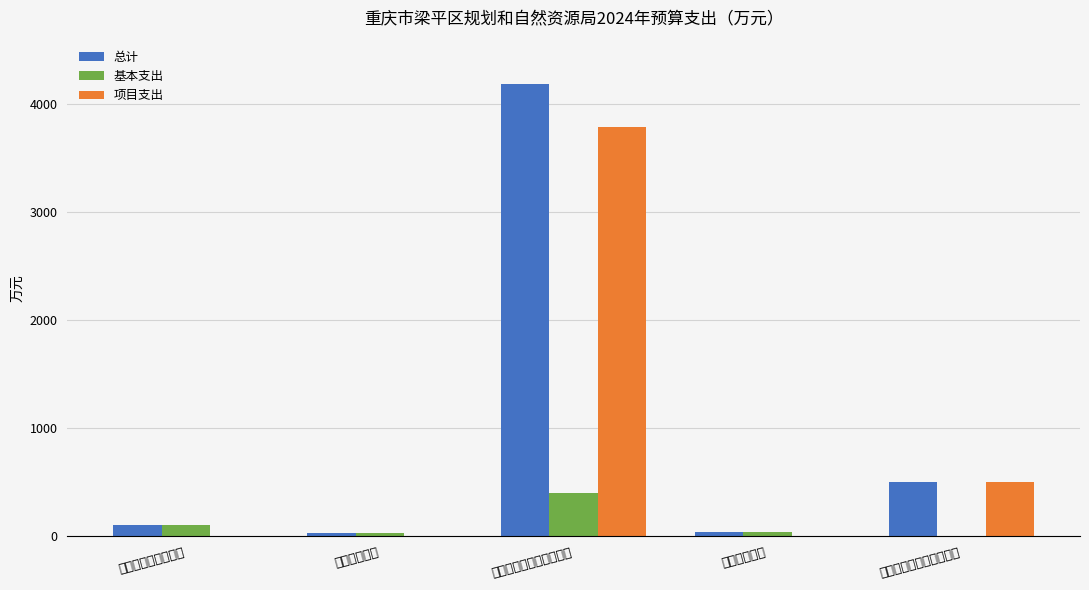

At how many categories does at least one series exceed 138?

2